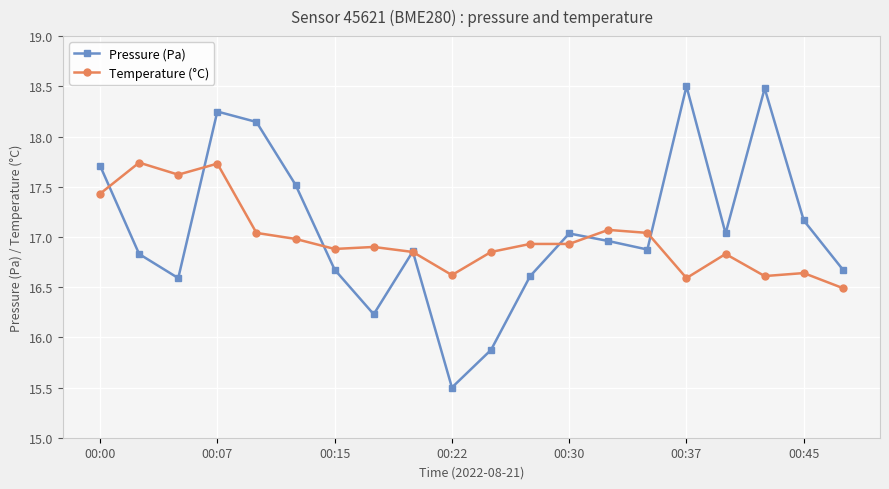

What is the maximum value for Pressure (Pa)?

18.5